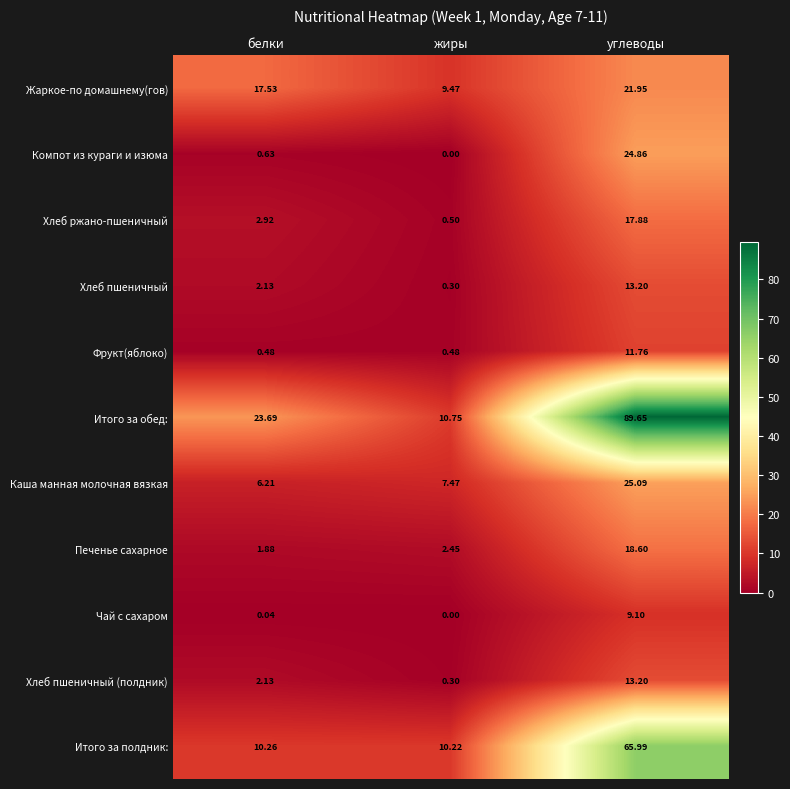

Which series changed the most between белки and углеводы?

Итого за обед: